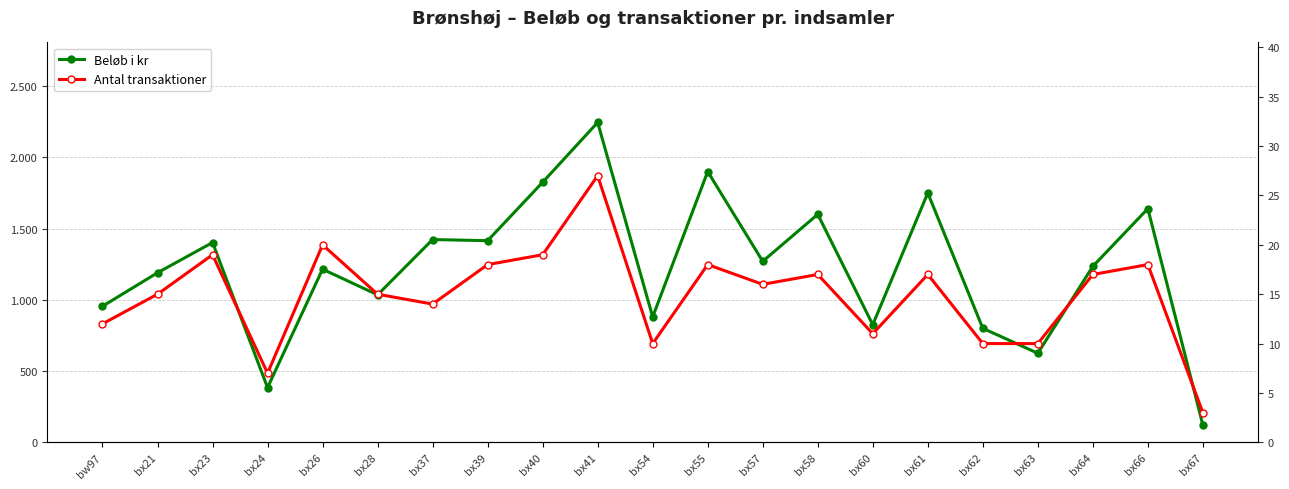

Reading right to left, list all the values displayed in this chart.

Beløb i kr: 120	1640	1235	625	800	1750	825	1600	1270	1900	880	2245	1825	1415	1423	1035	1215	384	1402	1190	955
Antal transaktioner: 3	18	17	10	10	17	11	17	16	18	10	27	19	18	14	15	20	7	19	15	12